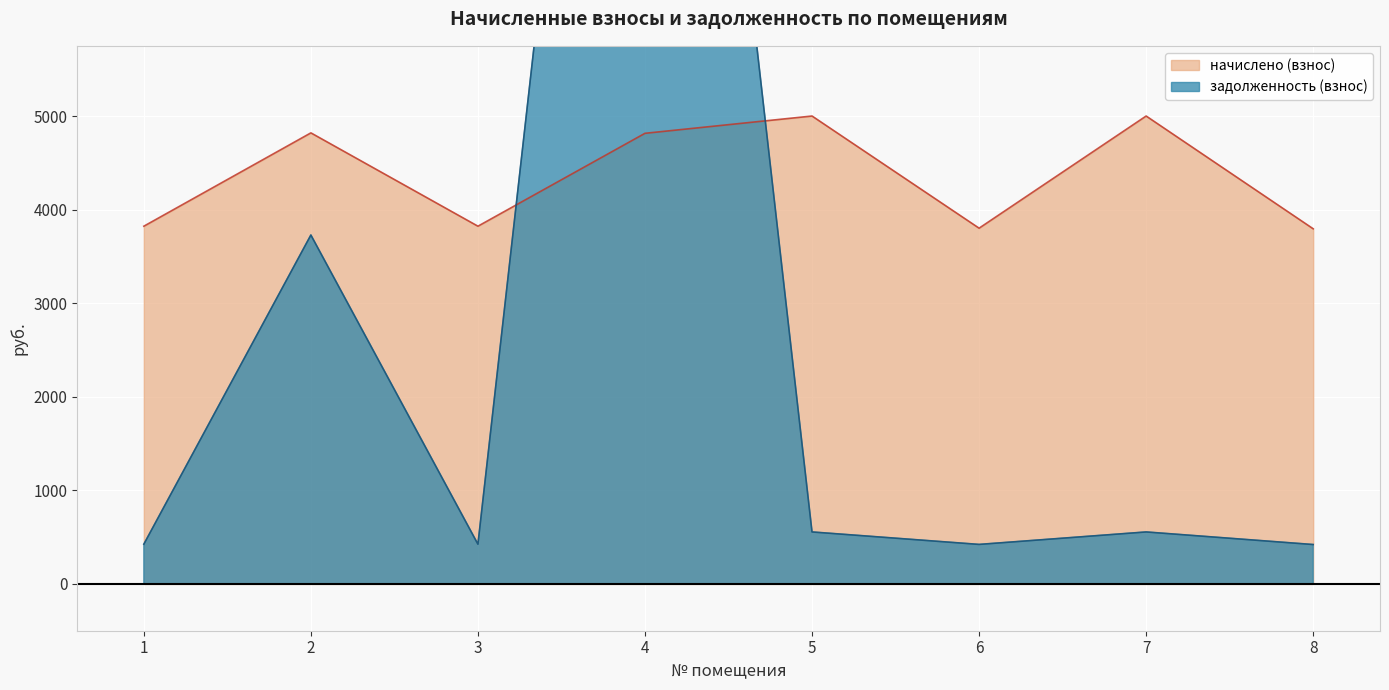

At which label is начислено (взнос) closest to 4397?

4